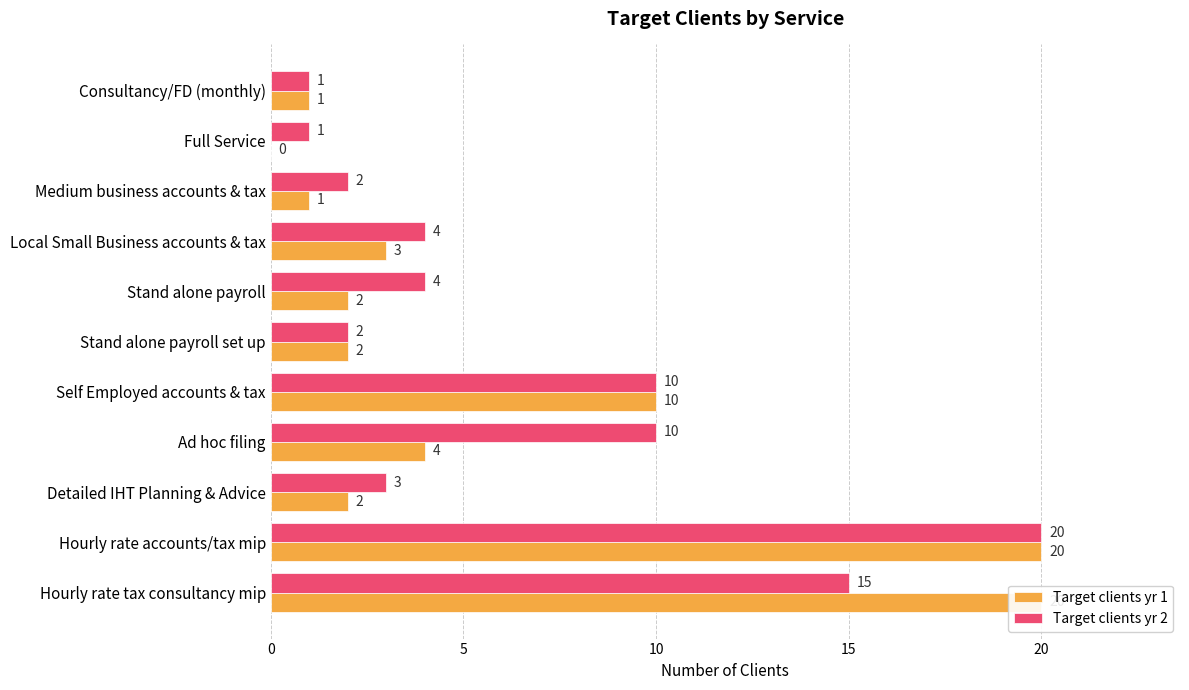

What is the value of the Target clients yr 1 bar at the 6th from the left?

2